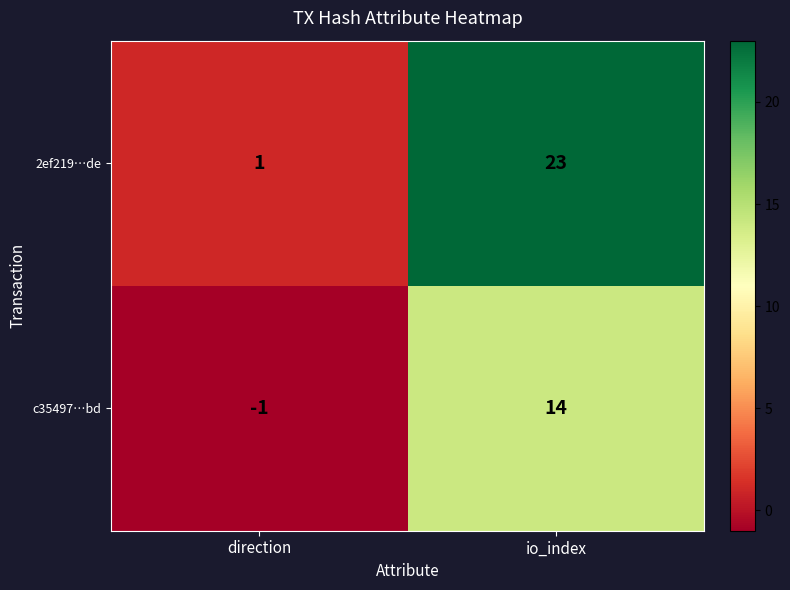

What is the sum of the 2ef219…de values at direction and io_index?

24